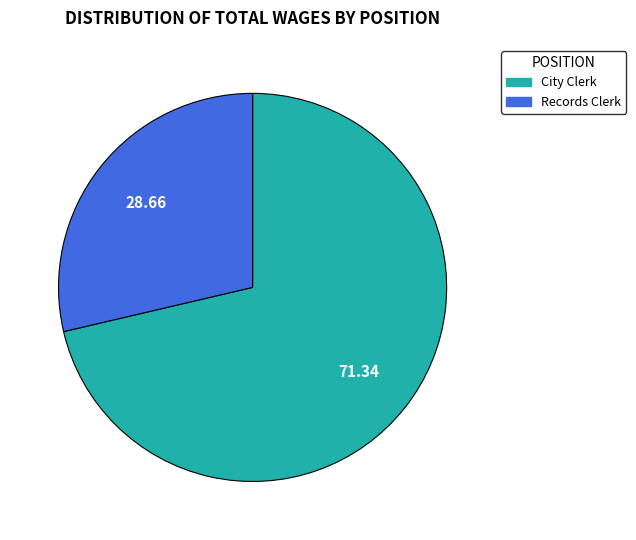

Approximately how many times larger is the value at City Clerk compared to Records Clerk?

2.5